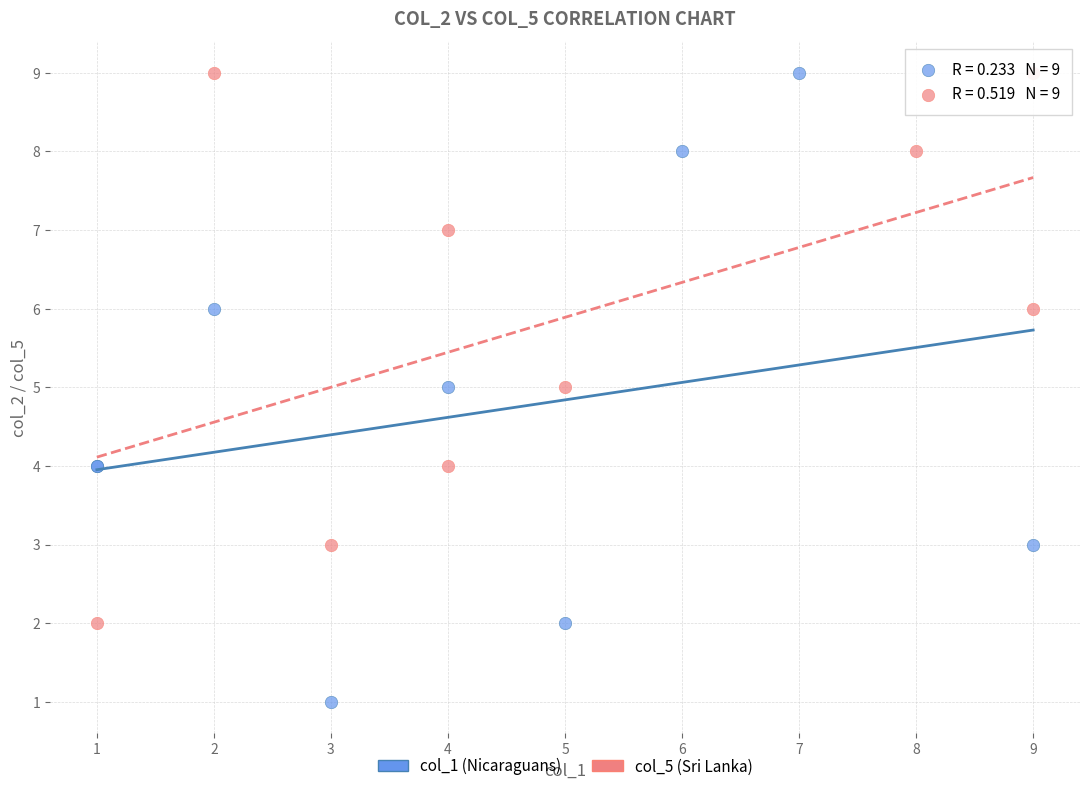

Which series has the largest Y range (max minus min)?

col_1 (Nicaraguans)